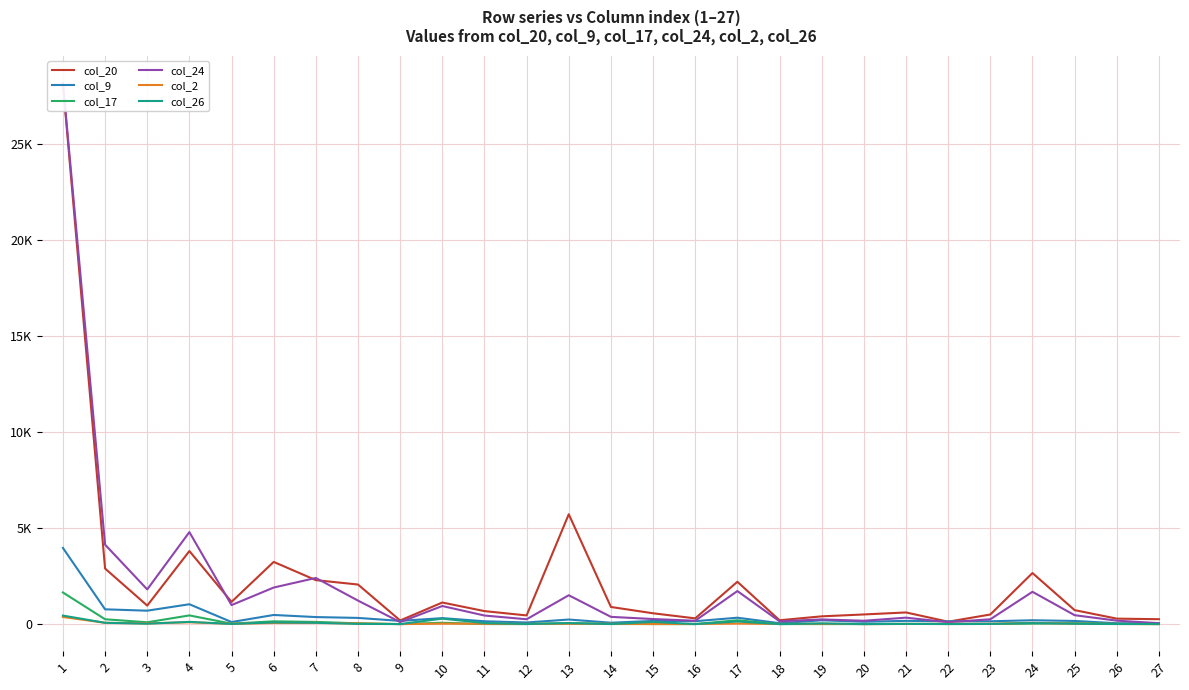

The col_2 series shows 19.0 at 14. True or false?

True